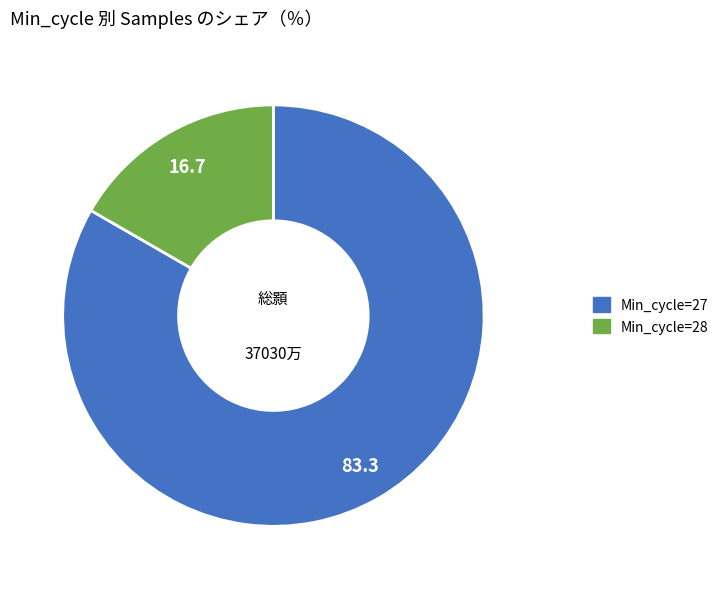

Is there any slice that represents more than half of the pie?

Yes